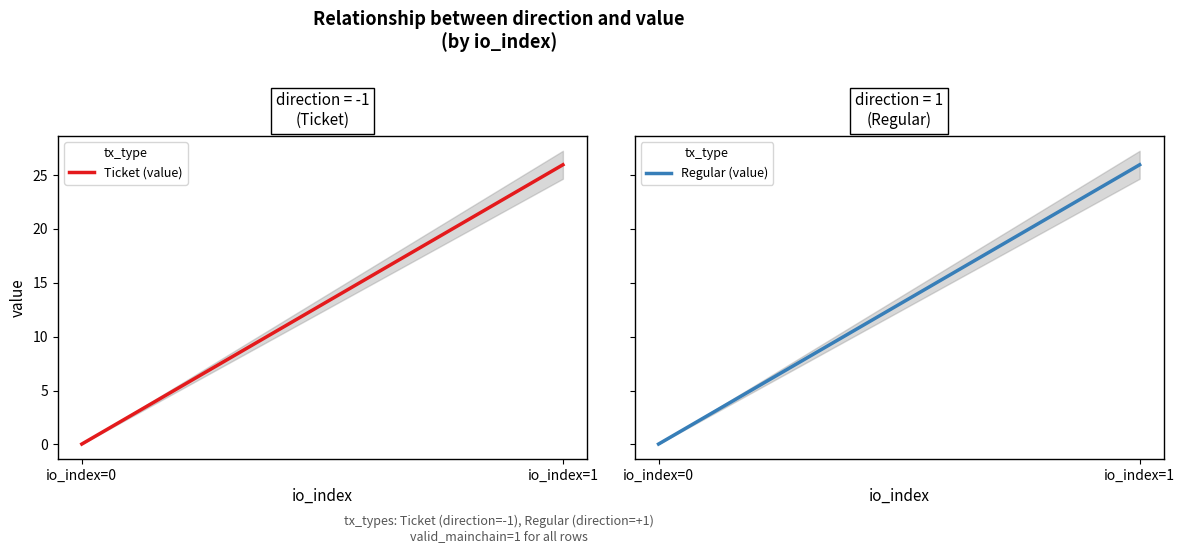

How many data points in Ticket (value) are less than 25?

1